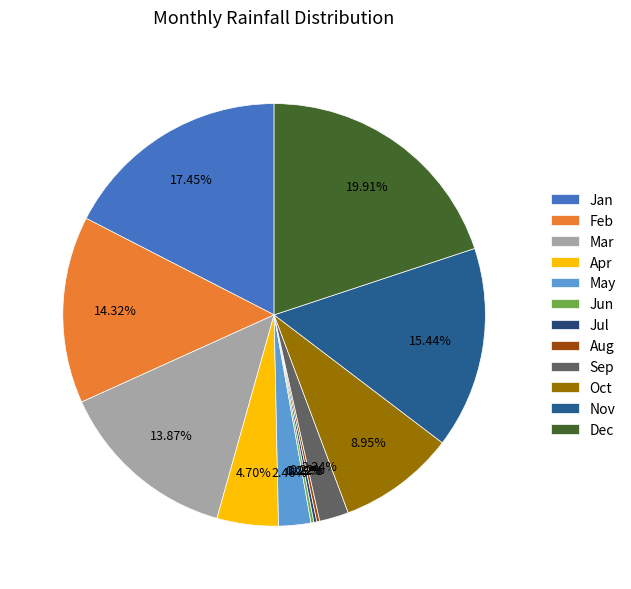

True or false: Jun accounts for 12% of the total.

False